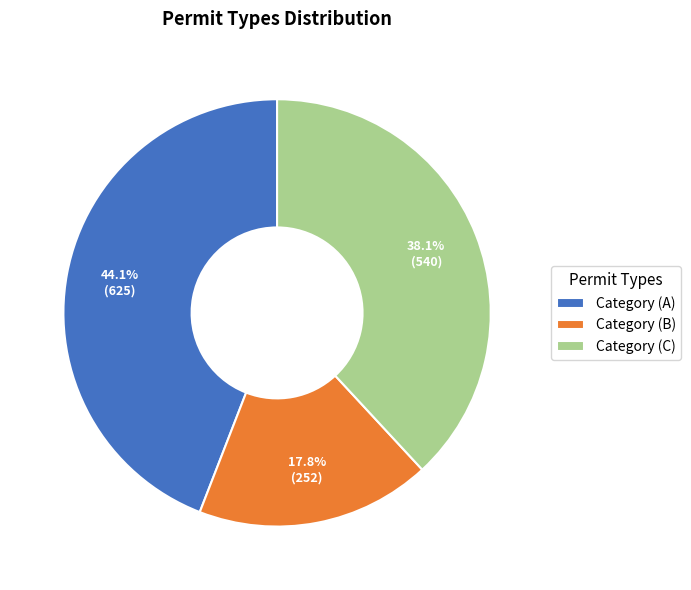

How many segments does this pie chart have?

3